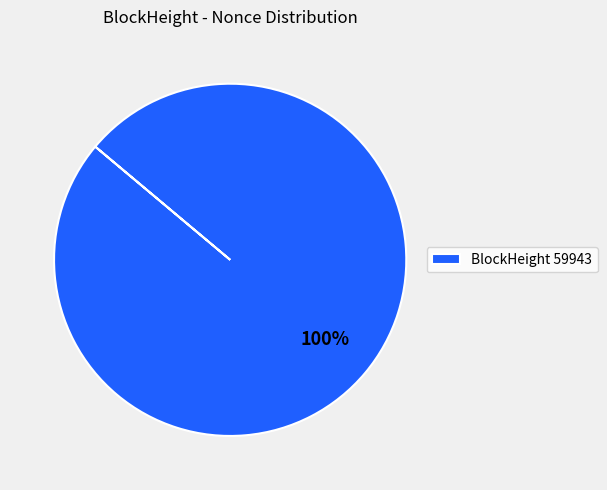

What percentage is the BlockHeight 59943 slice, to the nearest percent?

100%